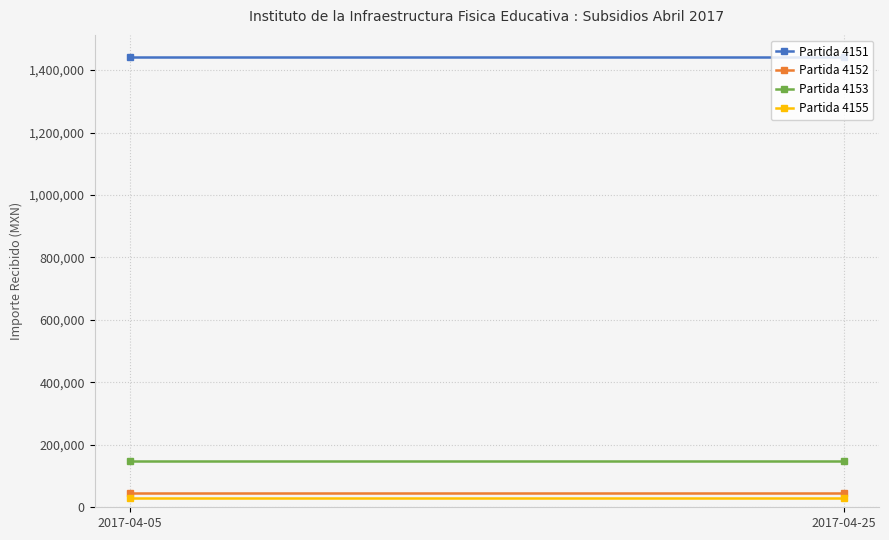

Which series has the largest range (max minus min)?

Partida 4153